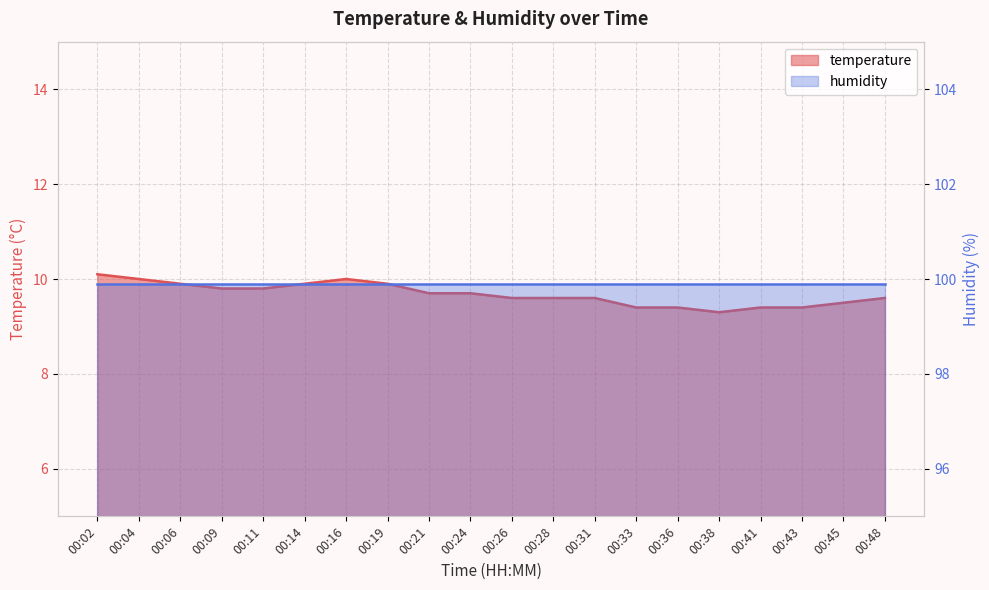

What is the difference between the values at 00:38 and 00:28?

0.3